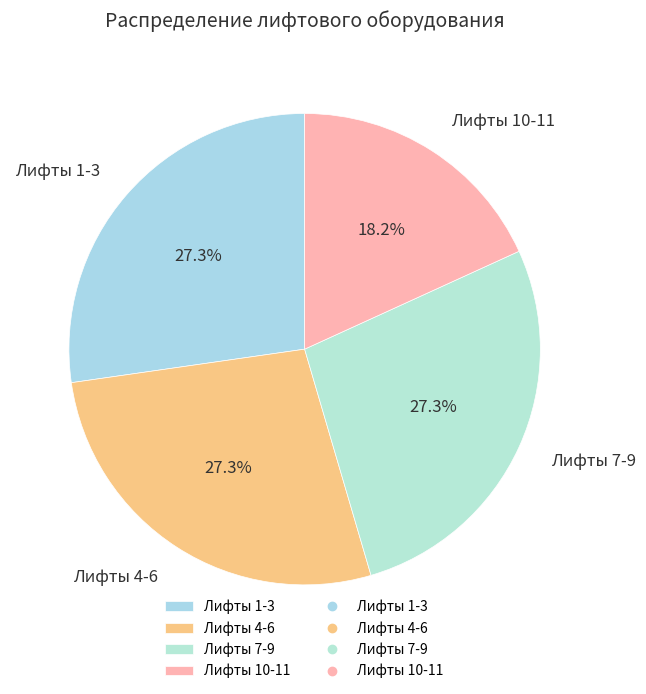

Which category has the smallest portion of the pie?

Лифты 10-11